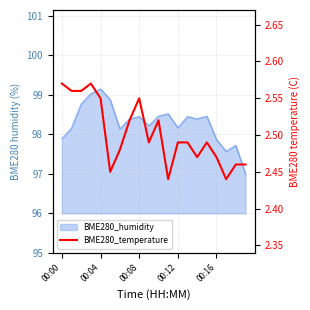

Which category has the highest value across all series?

00:00